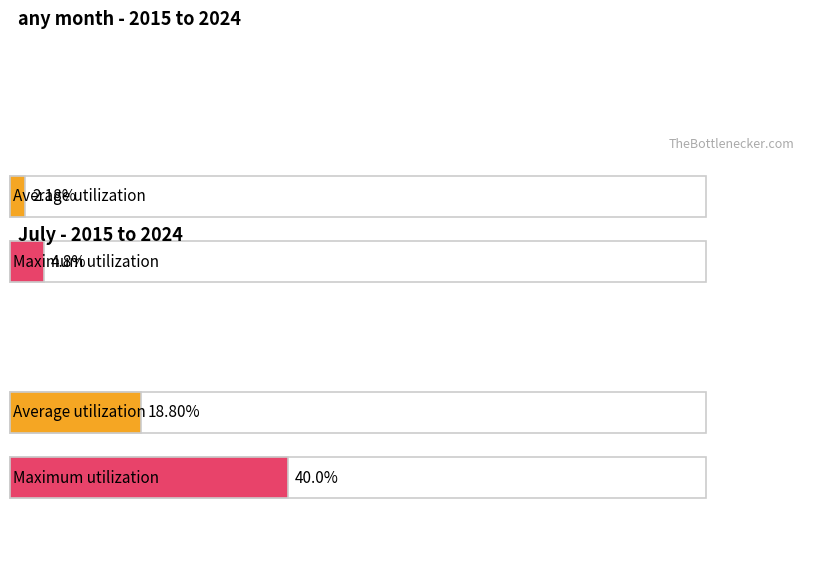

The July series shows 0.0 at 2018. True or false?

False